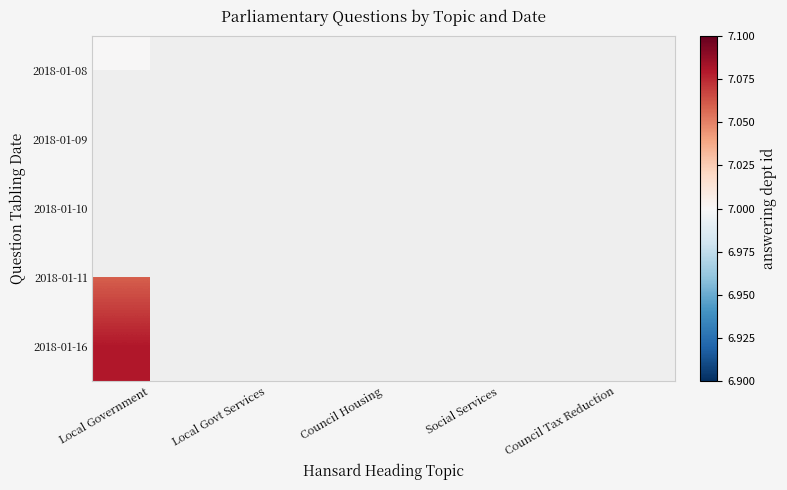

The 2018-01-10 series shows 11.3 at Council Housing. True or false?

False